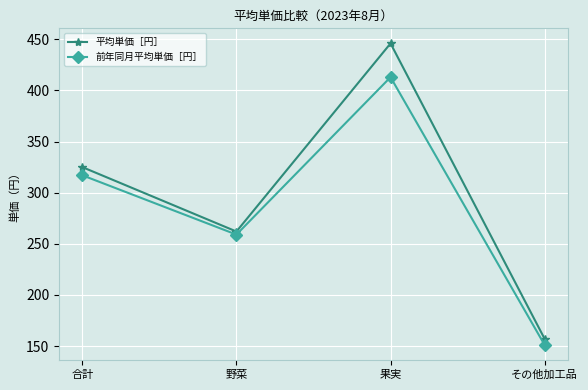

At その他加工品, list the series in order from largest to smallest.

平均単価［円］, 前年同月平均単価［円］